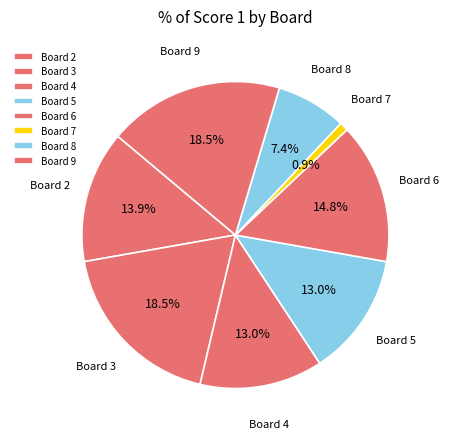

The Board 3 slice represents 13% of the pie. True or false?

False